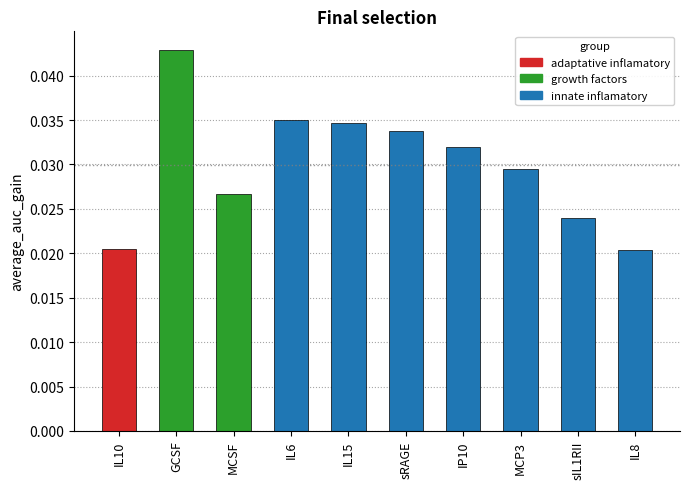

Rank the categories by value from highest to lowest.

GCSF, IL6, IL15, sRAGE, IP10, MCP3, MCSF, sIL1RII, IL10, IL8